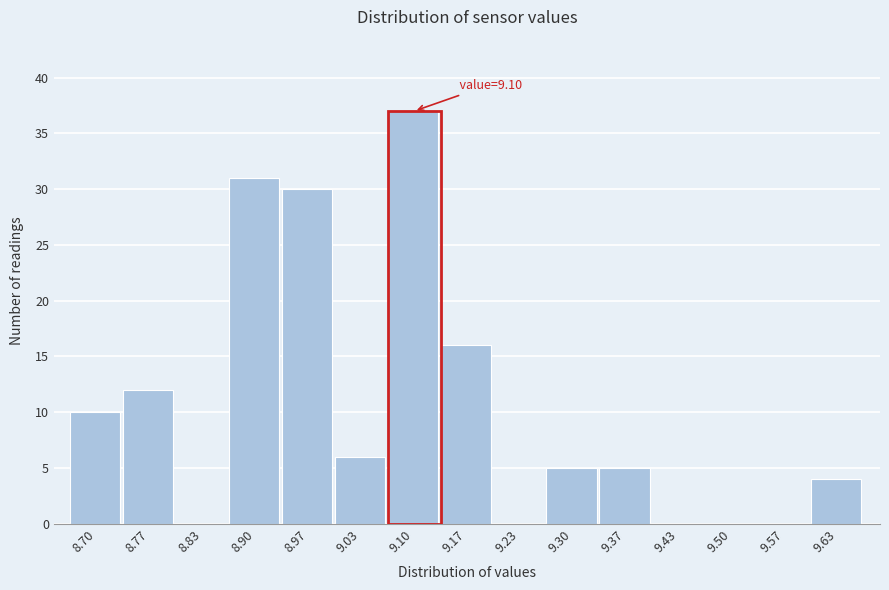

Reading left to right, transcribe all the data shown in this chart.

8.70=10	8.77=12	8.83=0	8.90=31	8.97=30	9.03=6	9.10=37	9.17=16	9.23=0	9.30=5	9.37=5	9.43=0	9.50=0	9.57=0	9.63=4